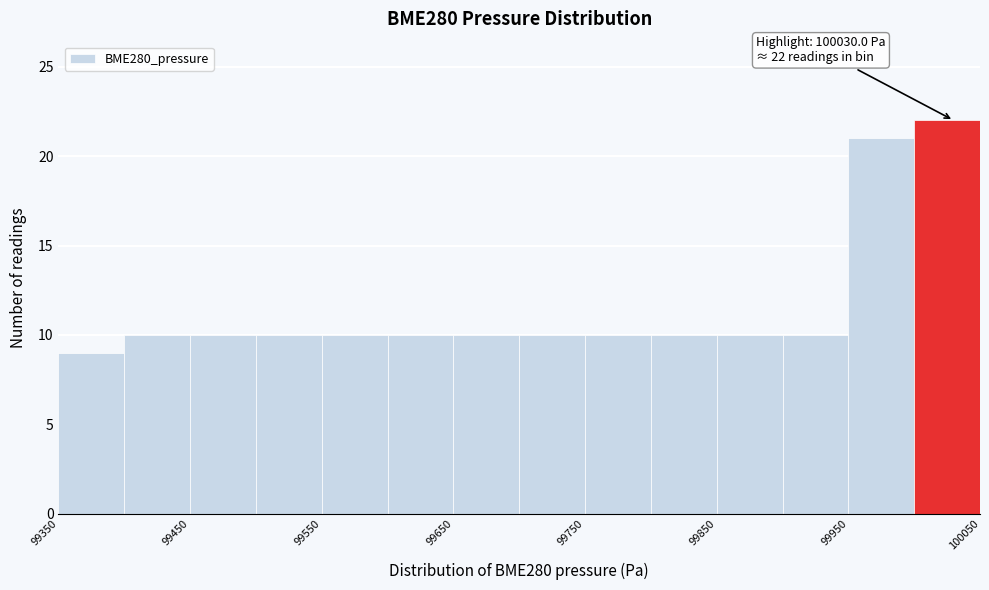

Over which range of the x-axis is the bar tallest?

100000 to 100050